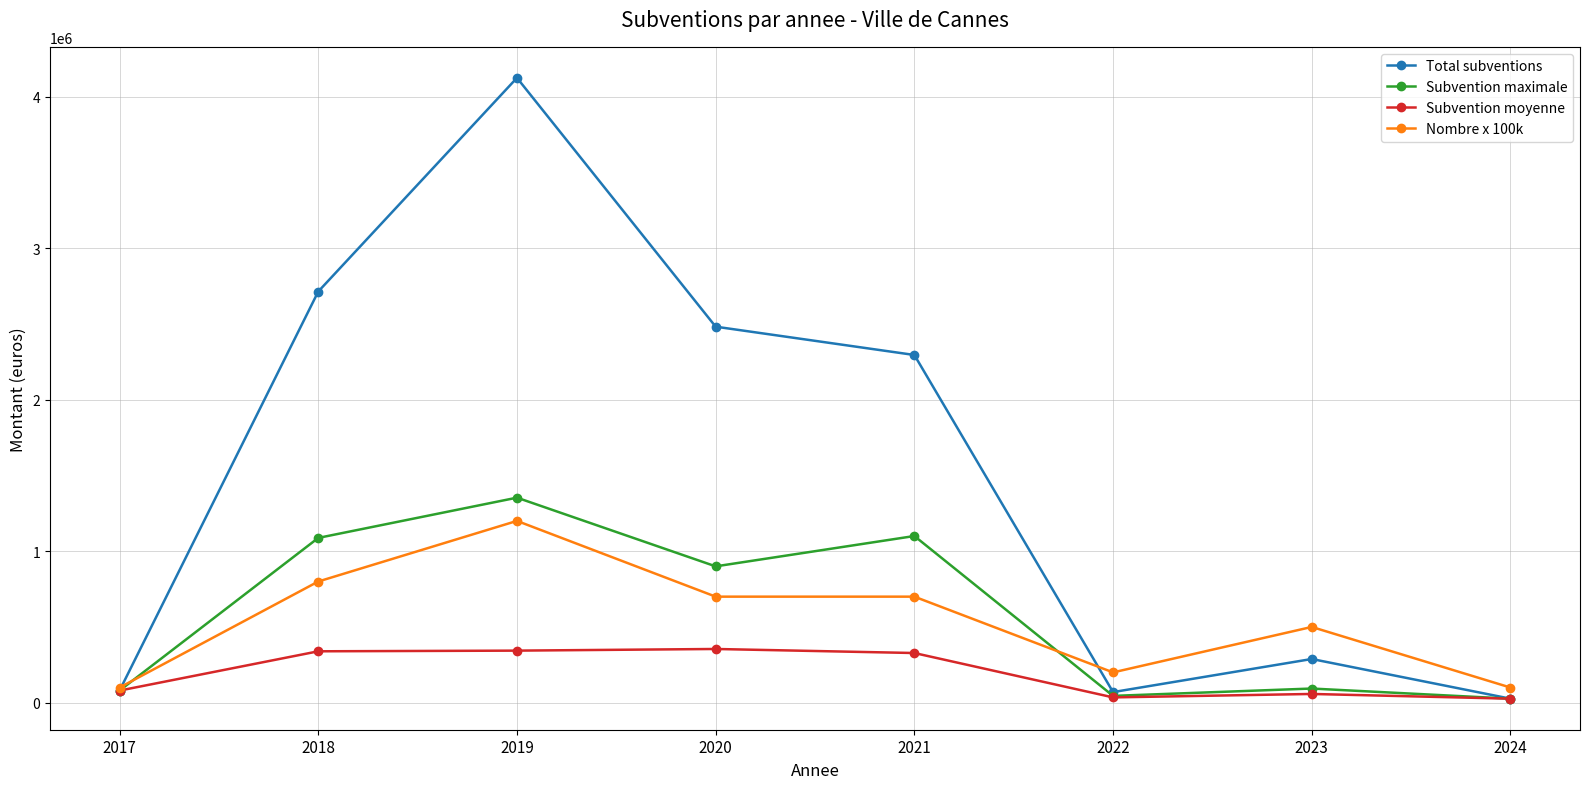

The value of Total subventions at 2022 is 70000. True or false?

True